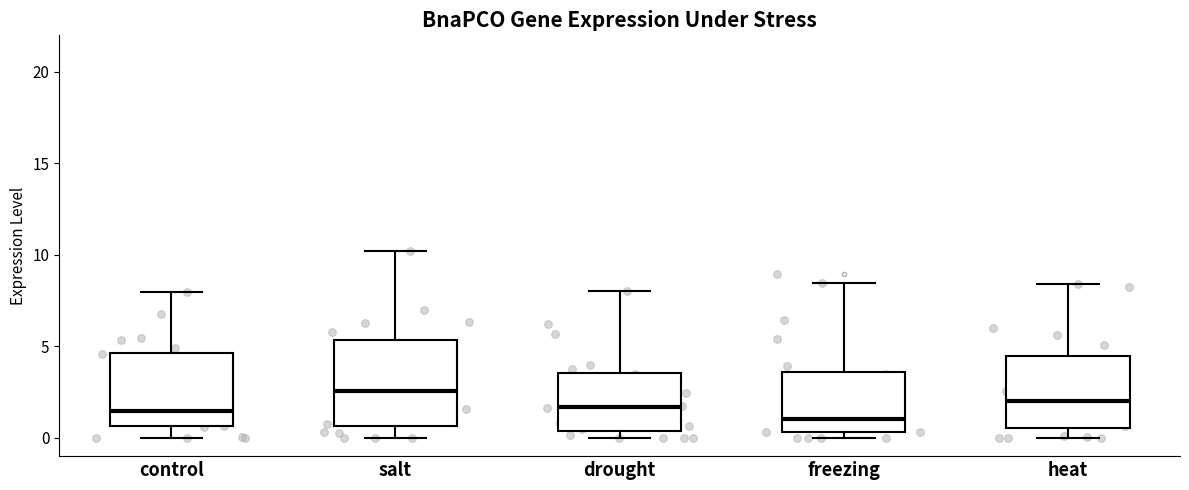

Reading left to right, transcribe this box plot: for each box, give where its median line is, the range the box spans, and where its two whiskers end, as read against the y-axis. The values are not printed on the chart, so give them approximately, as read against the axis.

control: median 1.5, box 0.5 to 4.5, whiskers 0.0 to 8.0
salt: median 2.5, box 0.5 to 5.5, whiskers 0.0 to 10.0
drought: median 1.5, box 0.5 to 3.5, whiskers 0.0 to 8.0
freezing: median 1.0, box 0.5 to 3.5, whiskers 0.0 to 8.5
heat: median 2.0, box 0.5 to 4.5, whiskers 0.0 to 8.5